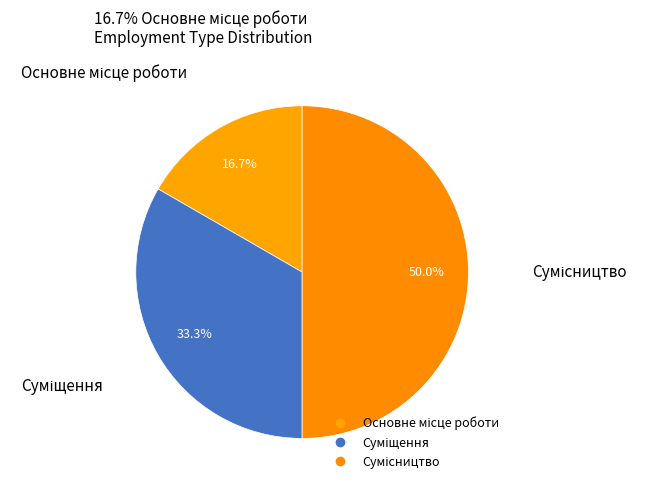

What percentage is the Суміщення slice, to the nearest percent?

33%